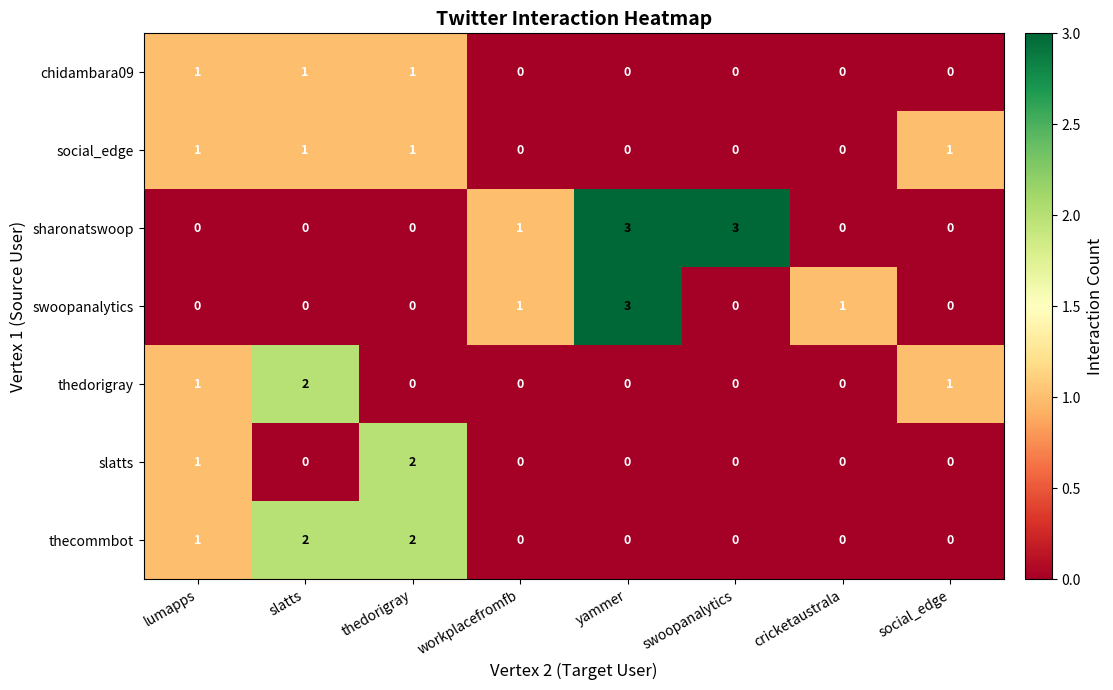

How many values in the thecommbot series exceed 0?

3